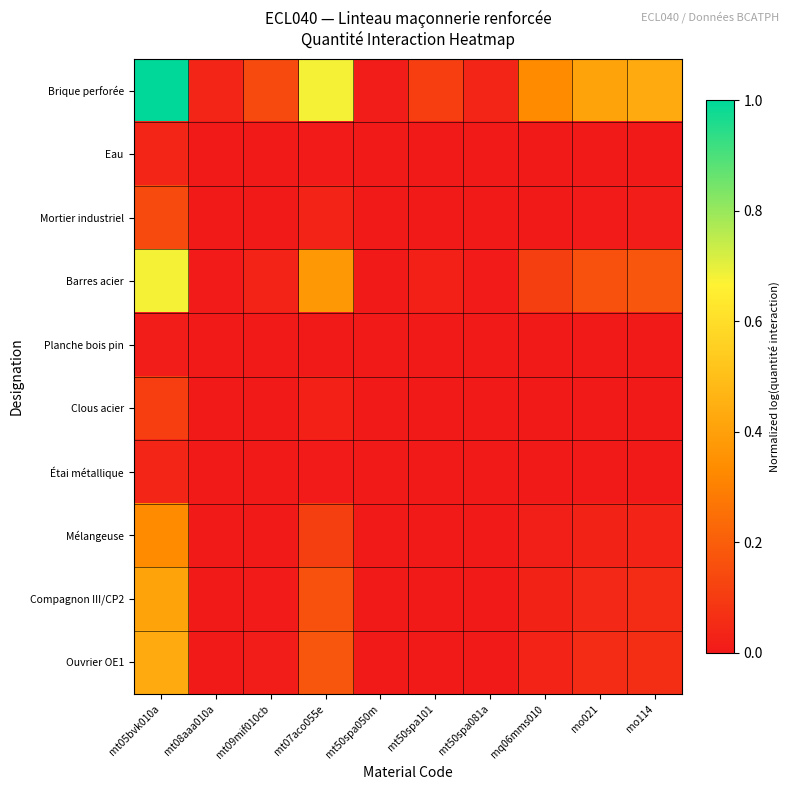

Which series has the largest total across all categories?

Brique perforée